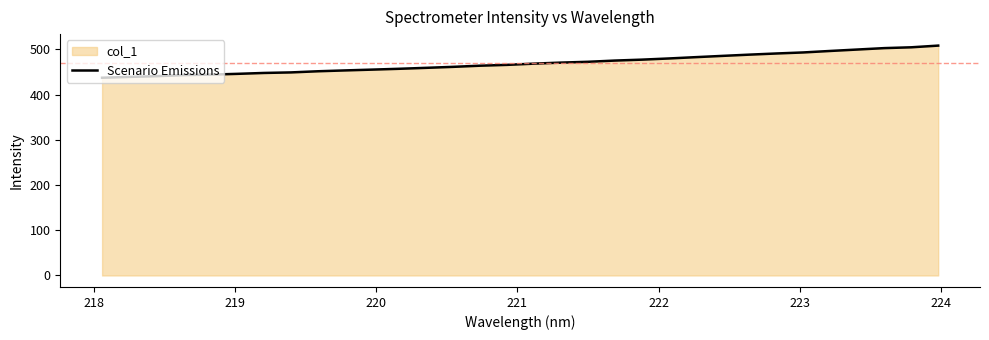

What is the minimum value shown in the chart?

437.2